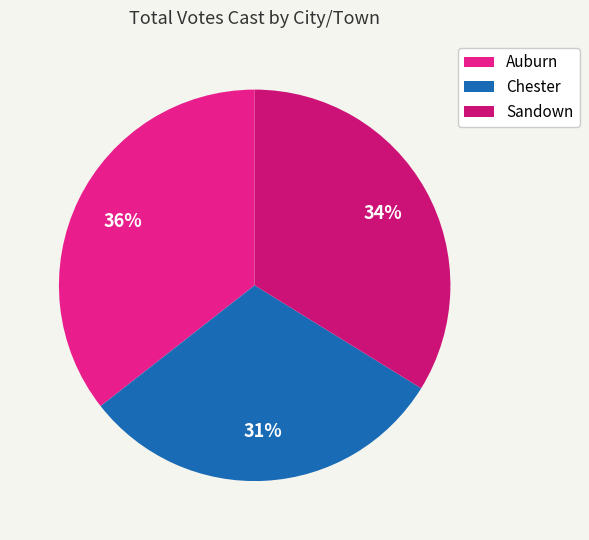

The Auburn slice represents 36% of the pie. True or false?

True